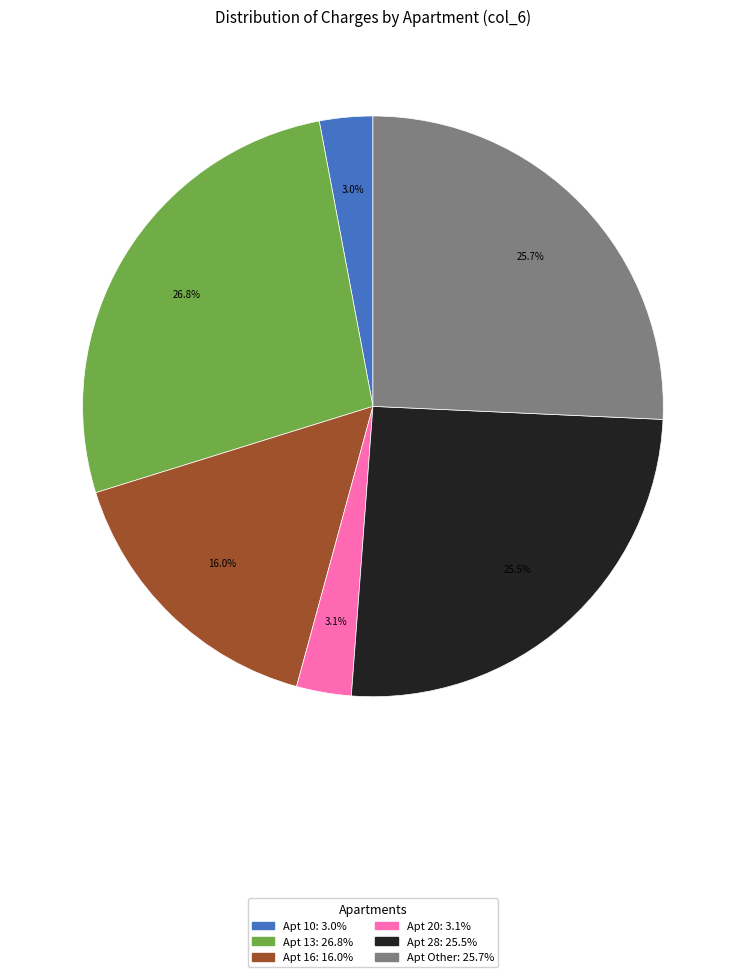

How many slices are in this pie chart?

6